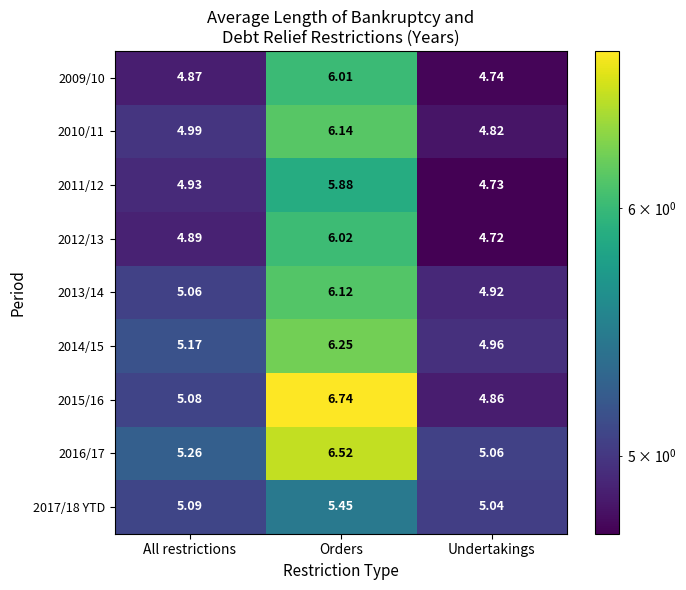

Where is 2014/15 nearest to the value 5?

Undertakings